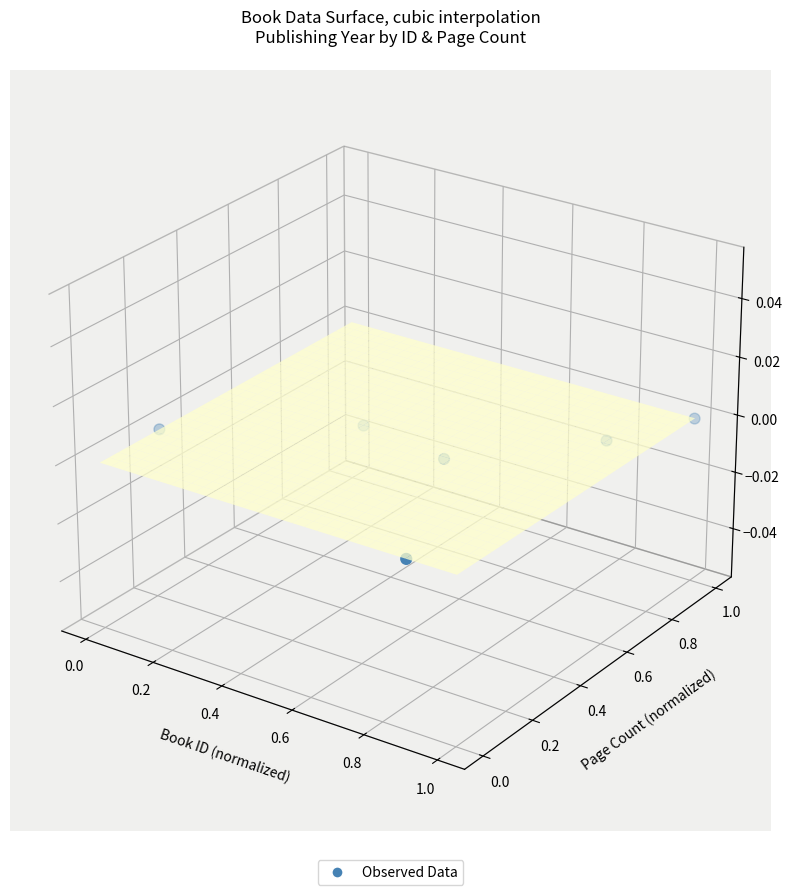

How many series are shown in this chart?

1